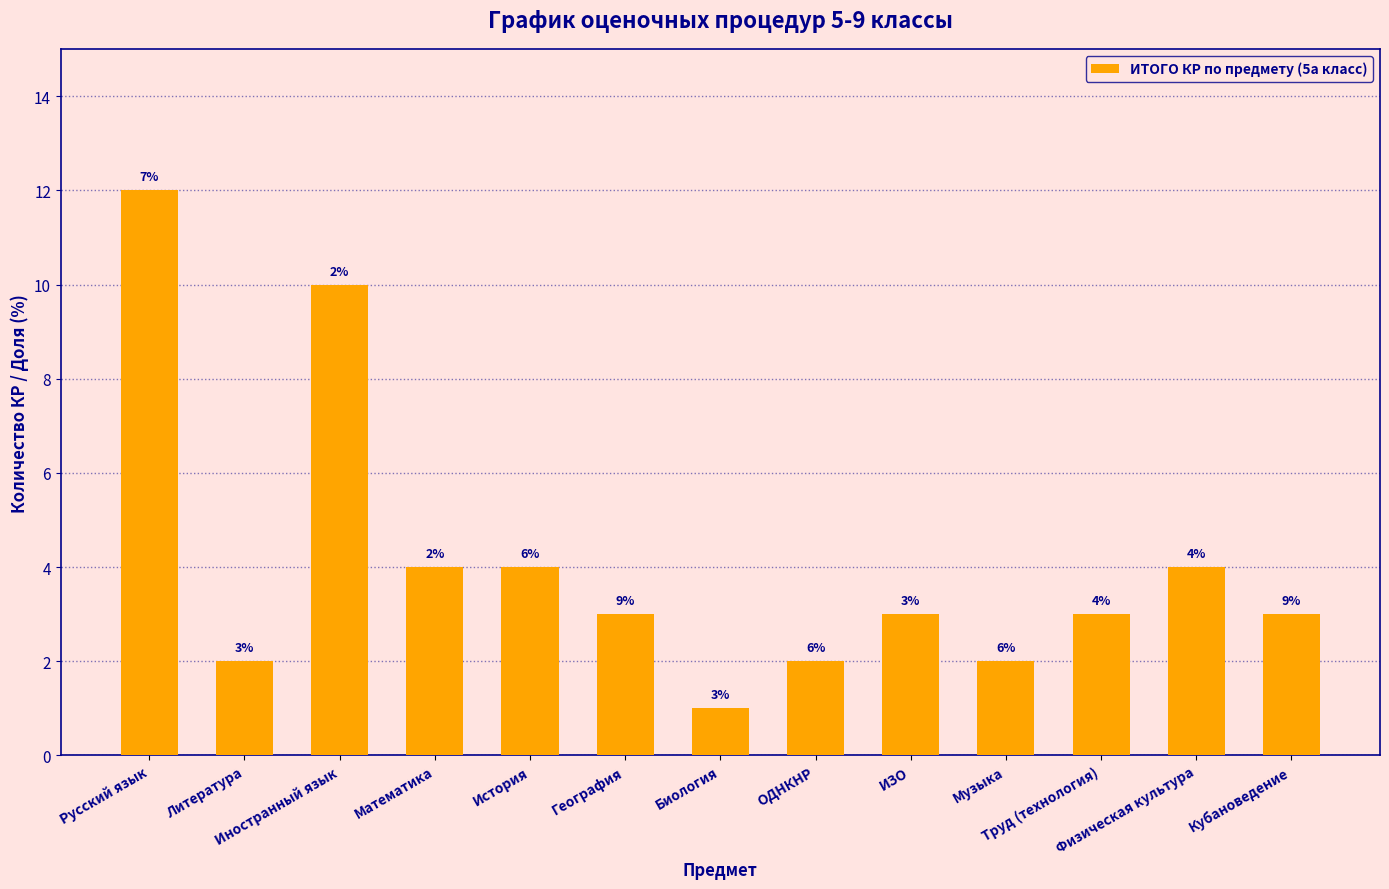

The chart shows a value of 6 at Физическая культура. True or false?

False